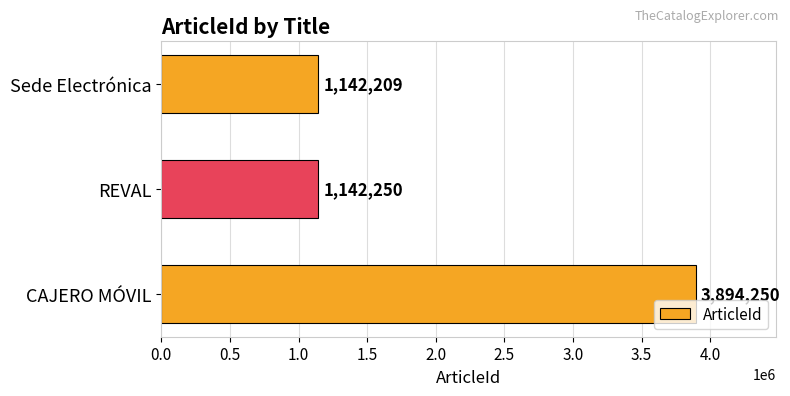

What is the difference between the second highest and minimum values?

41